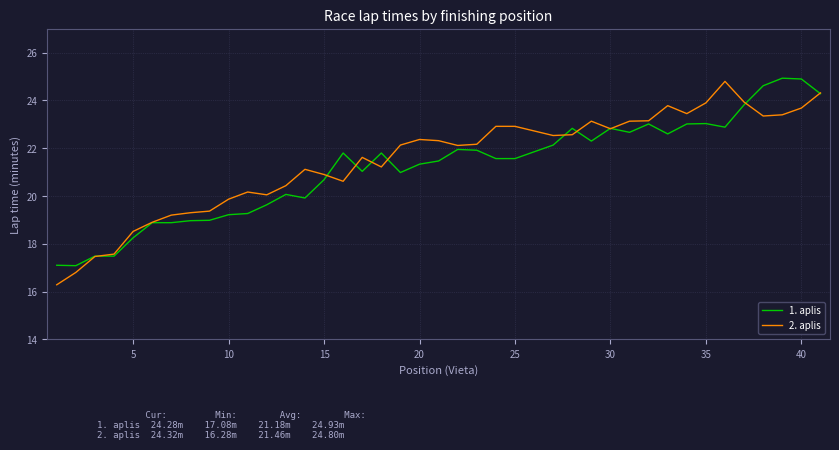

True or false: 1. aplis and 2. aplis intersect in this chart.

True